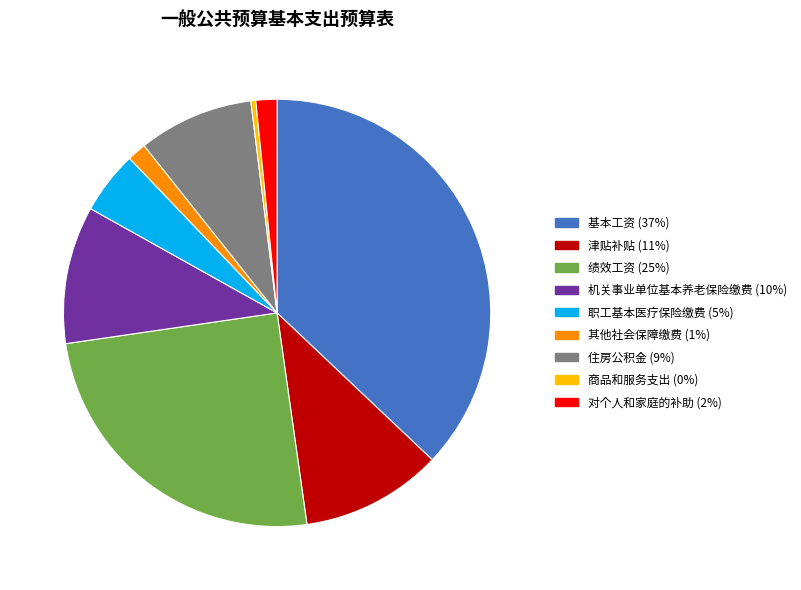

Is the sum of 对个人和家庭的补助 (2%) and 基本工资 (37%) greater than half?

No